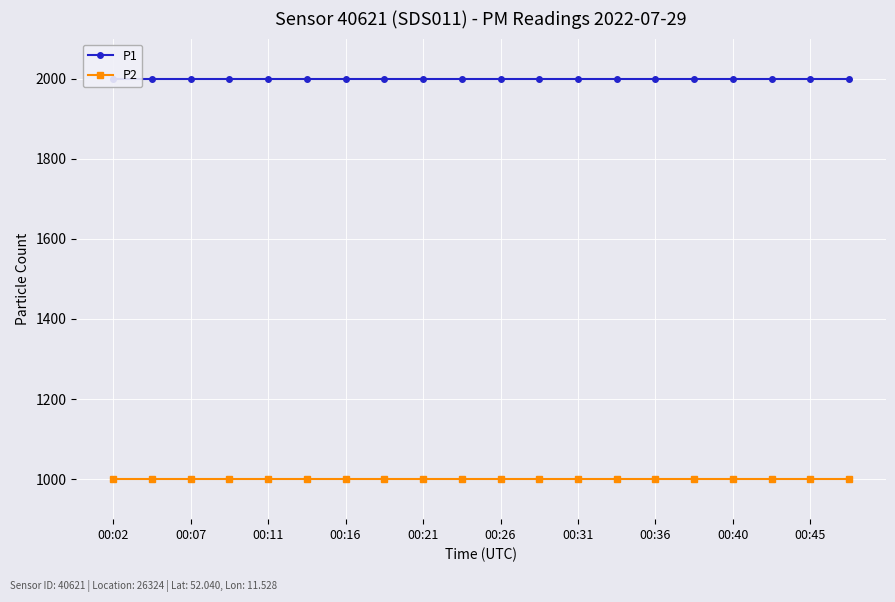

Which series has the largest range (max minus min)?

P1